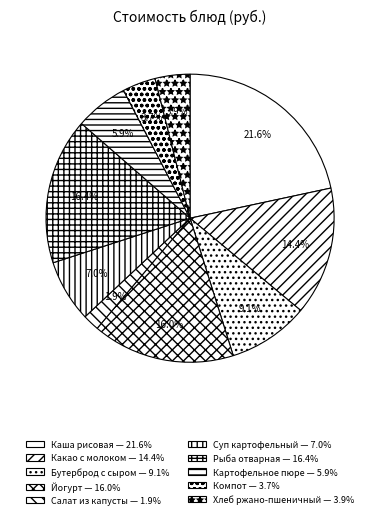

How many segments does this pie chart have?

10